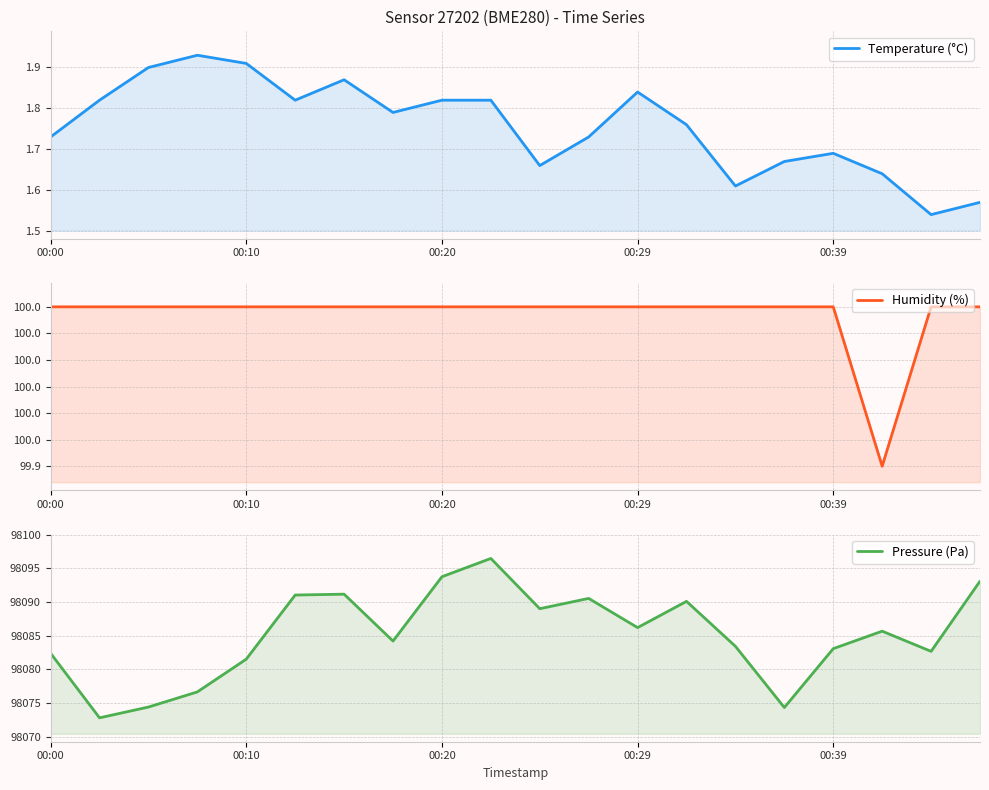

What is the label of the 2nd point from the right?

18